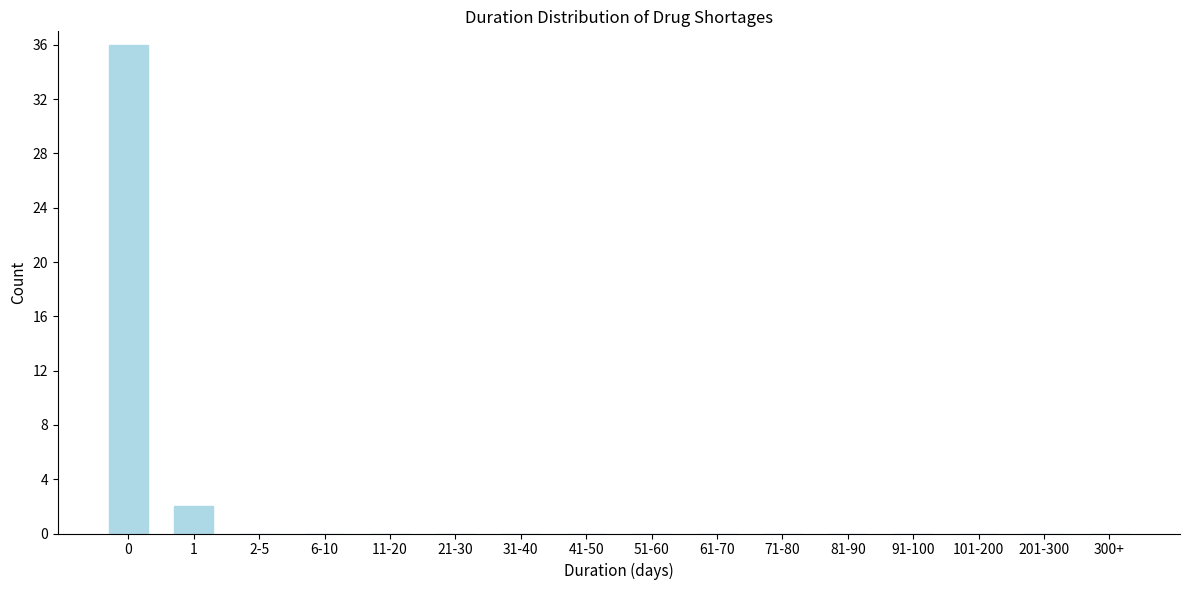

Reading right to left, extract all data points from this chart.

300+=0	201-300=0	101-200=0	91-100=0	81-90=0	71-80=0	61-70=0	51-60=0	41-50=0	31-40=0	21-30=0	11-20=0	6-10=0	2-5=0	1=2	0=36